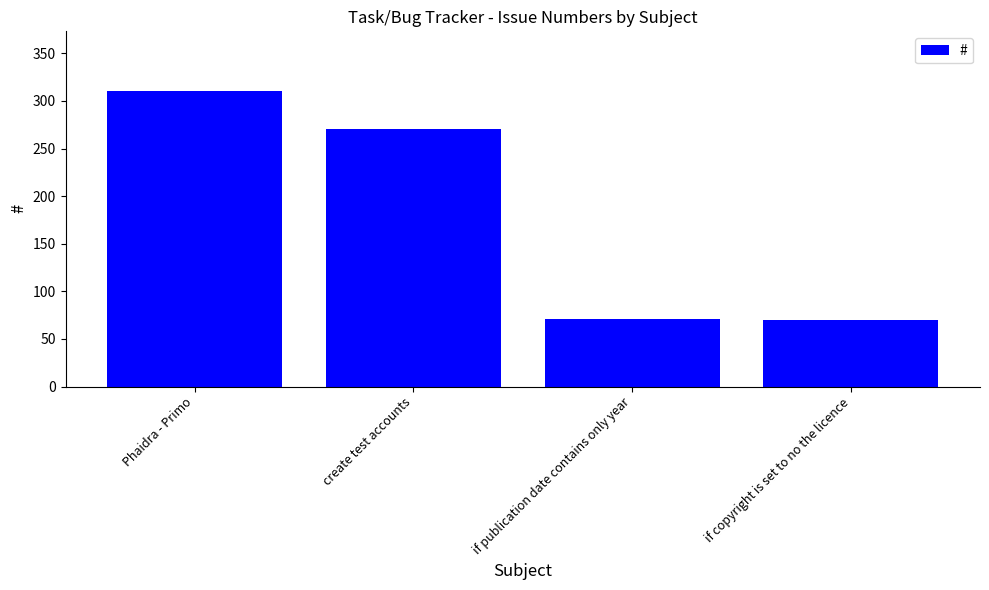

What is the average value?

181